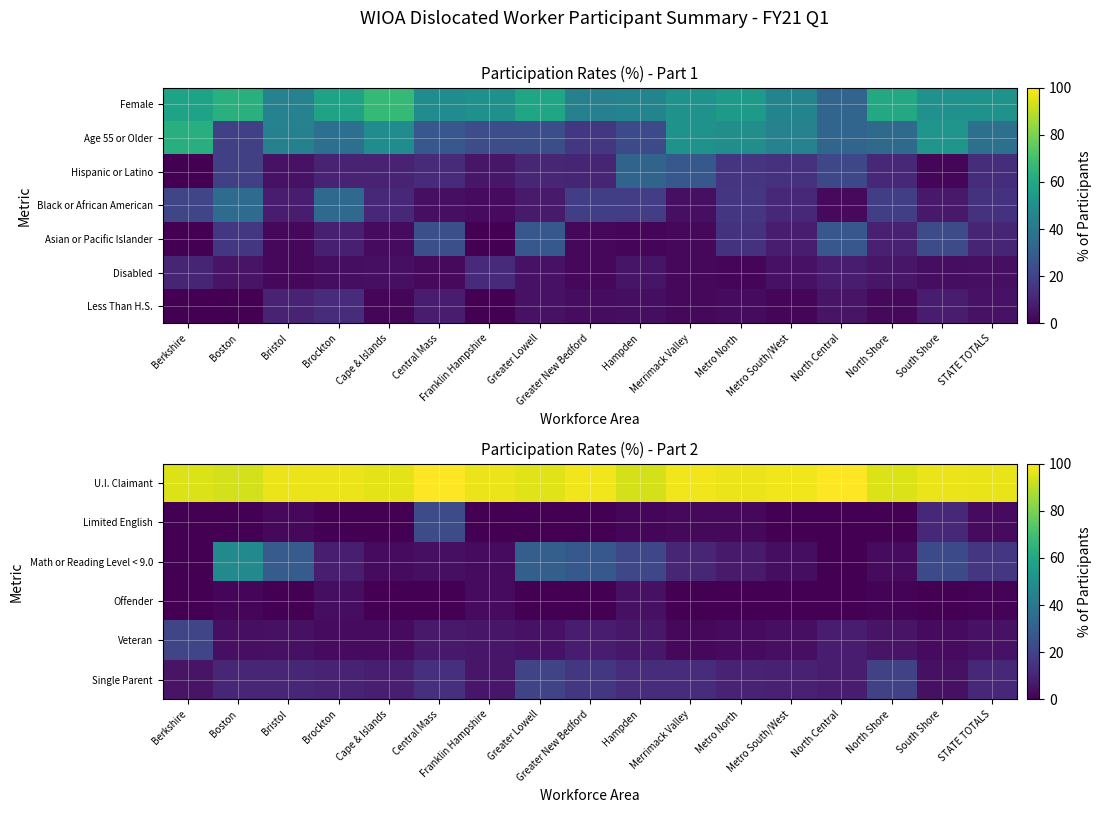

The Math or Reading Level < 9.0 series shows 72.5 at Boston. True or false?

False